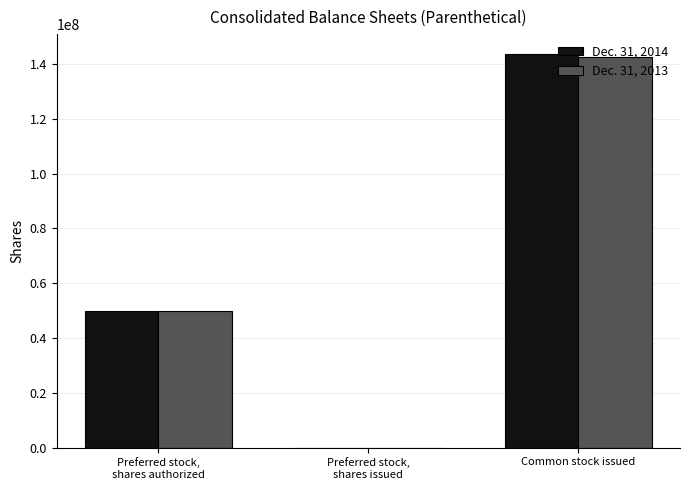

The Dec. 31, 2014 series shows 143686491 at Common stock issued. True or false?

True